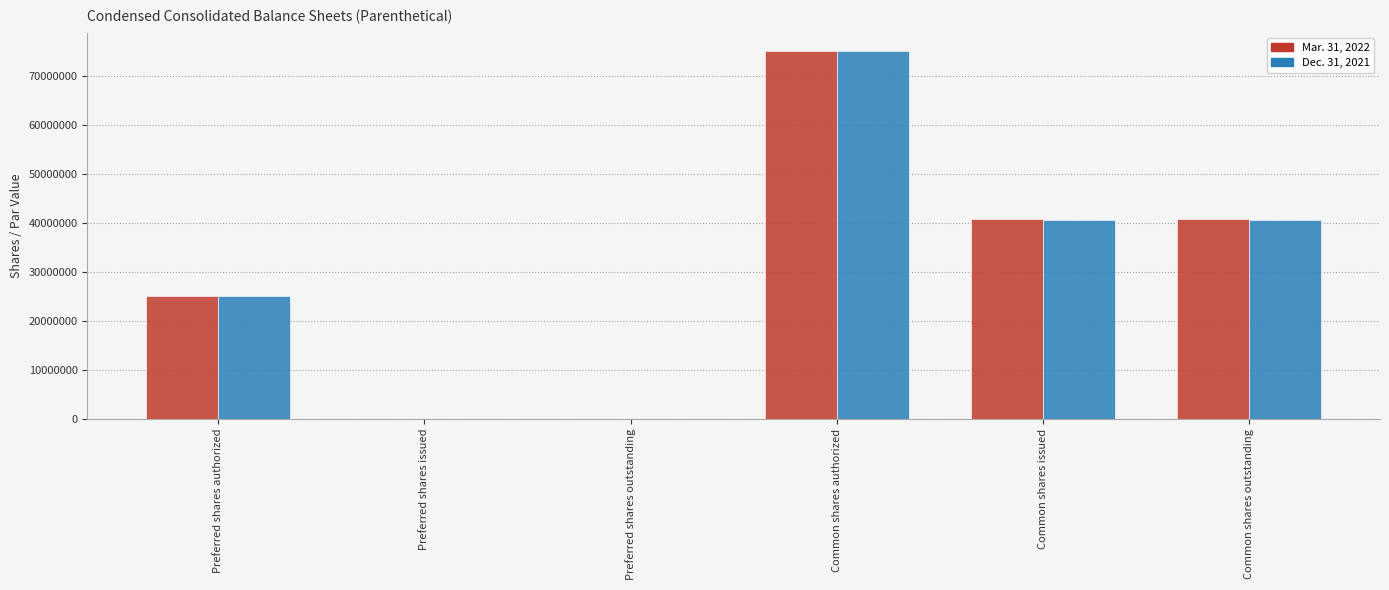

True or false: Mar. 31, 2022 has a value of 25000000 at Preferred shares authorized.

True